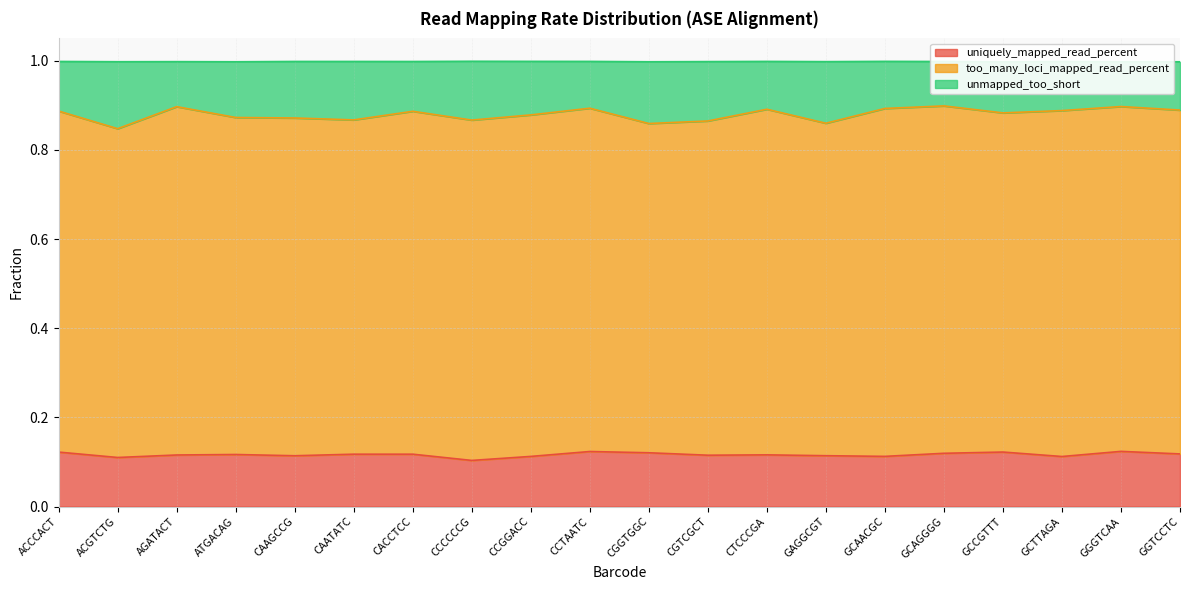

Is it true that uniquely_mapped_read_percent equals 0.1 at ACGTCTG?

True